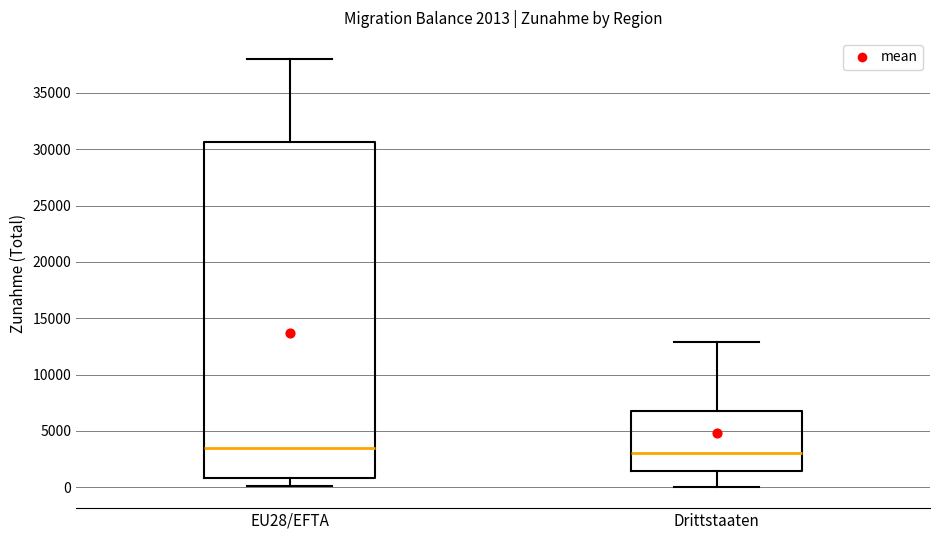

Comparing the boxes themselves (not the whiskers), which one is the tallest?

EU28/EFTA